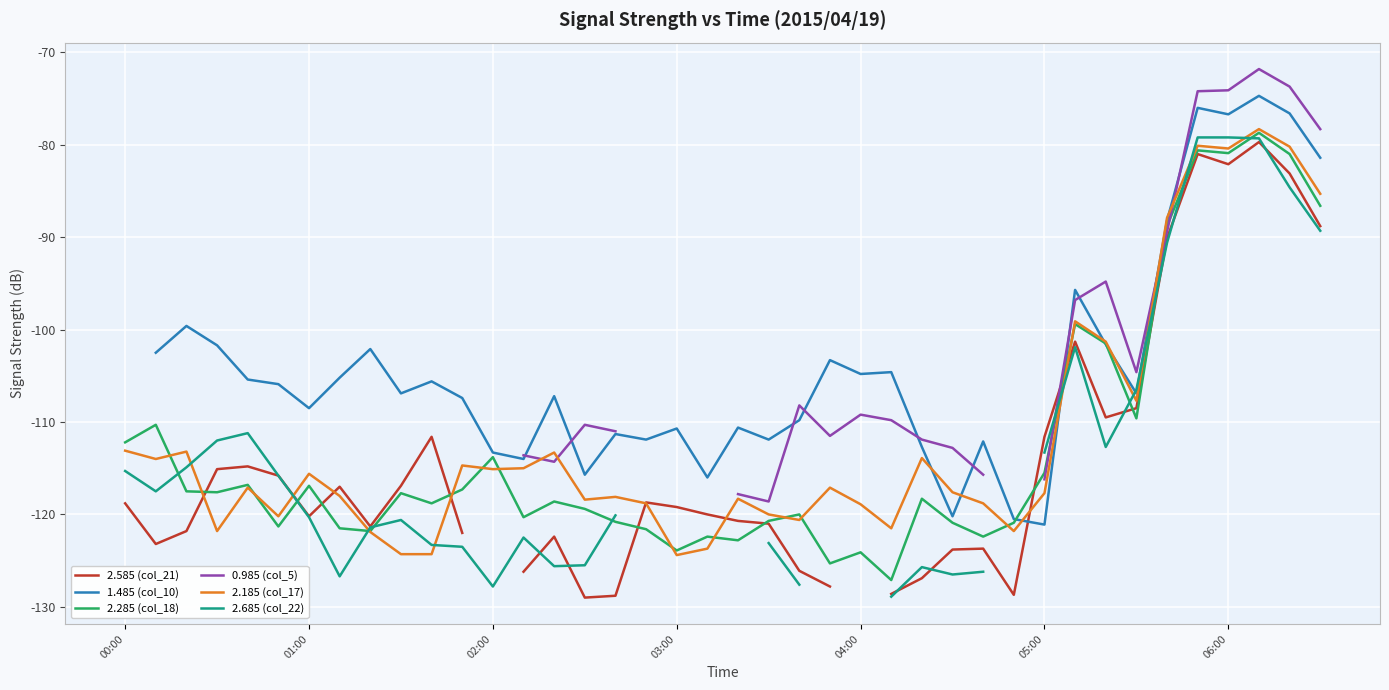

What position from the left is 15?

16